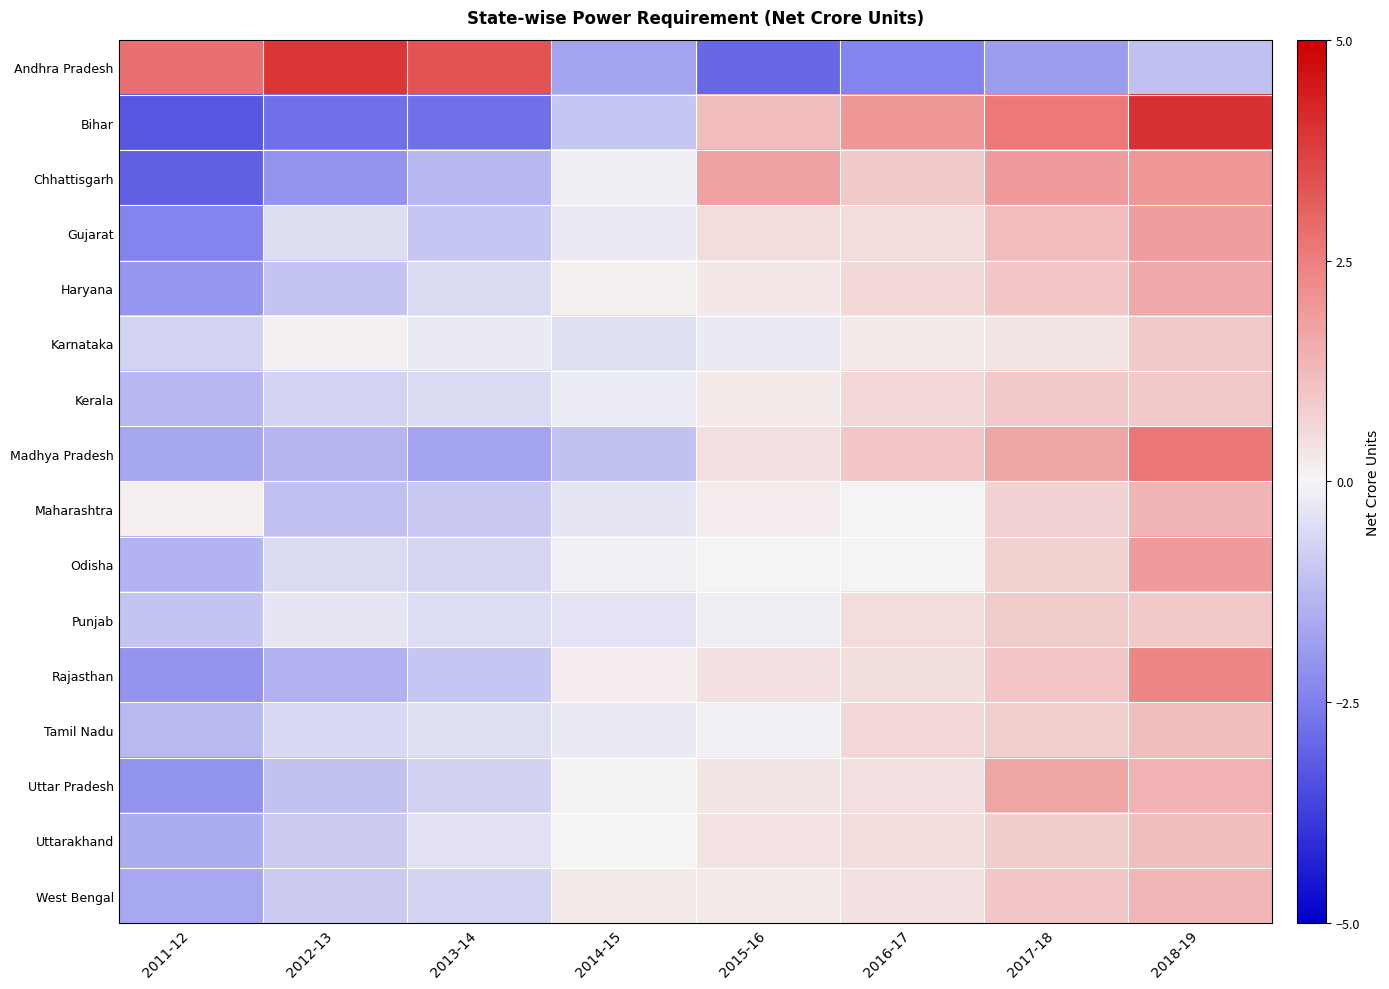

What is the smallest value displayed?

-3.3